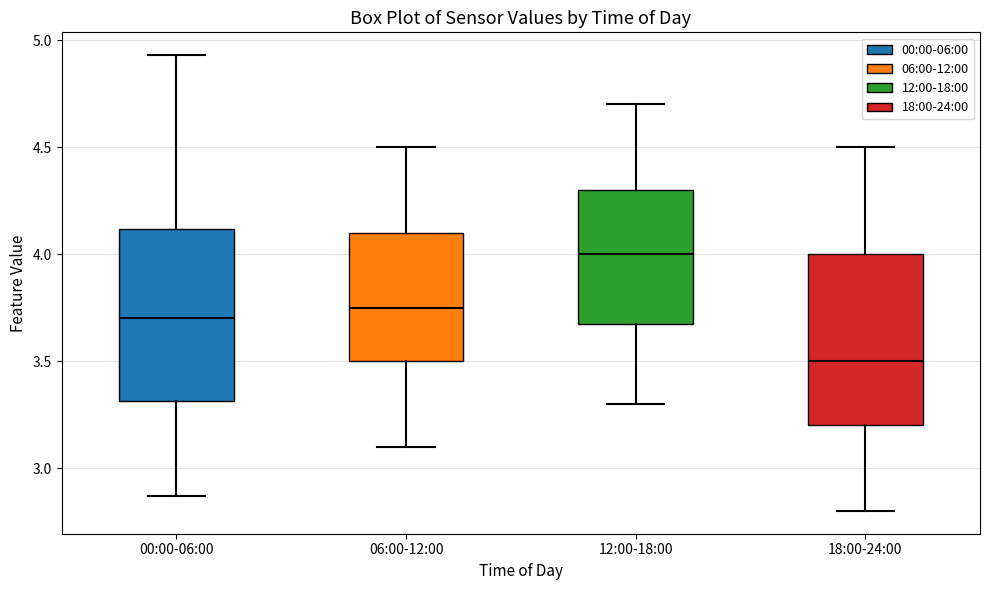

Reading left to right, transcribe this box plot: for each box, give where its median line is, the range the box spans, and where its two whiskers end, as read against the y-axis. The values are not printed on the chart, so give them approximately, as read against the axis.

00:00-06:00: median 3.70, box 3.30 to 4.10, whiskers 2.85 to 4.95
06:00-12:00: median 3.75, box 3.50 to 4.10, whiskers 3.10 to 4.50
12:00-18:00: median 4.00, box 3.70 to 4.30, whiskers 3.30 to 4.70
18:00-24:00: median 3.50, box 3.20 to 4.00, whiskers 2.80 to 4.50